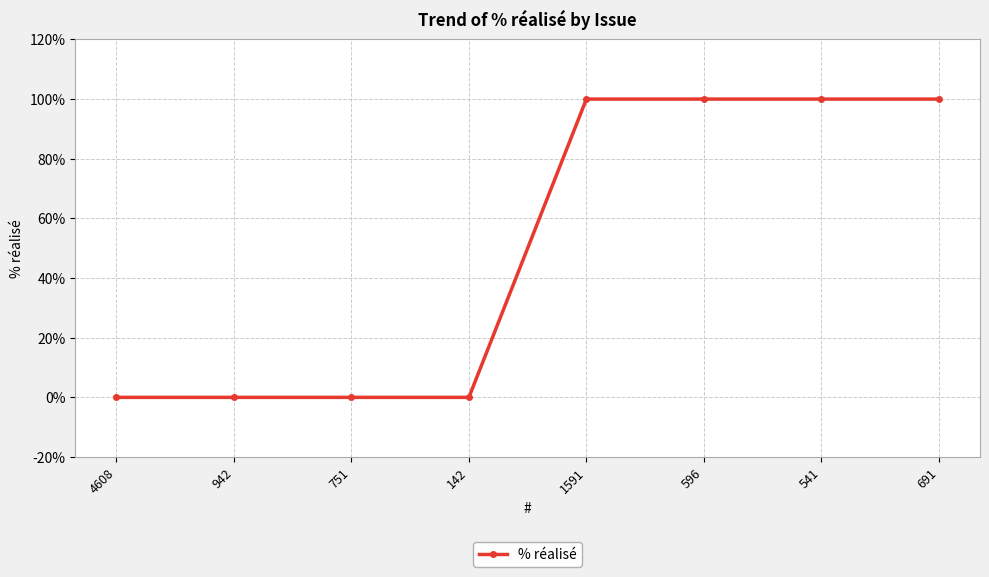

The value at 541 is 100. True or false?

True